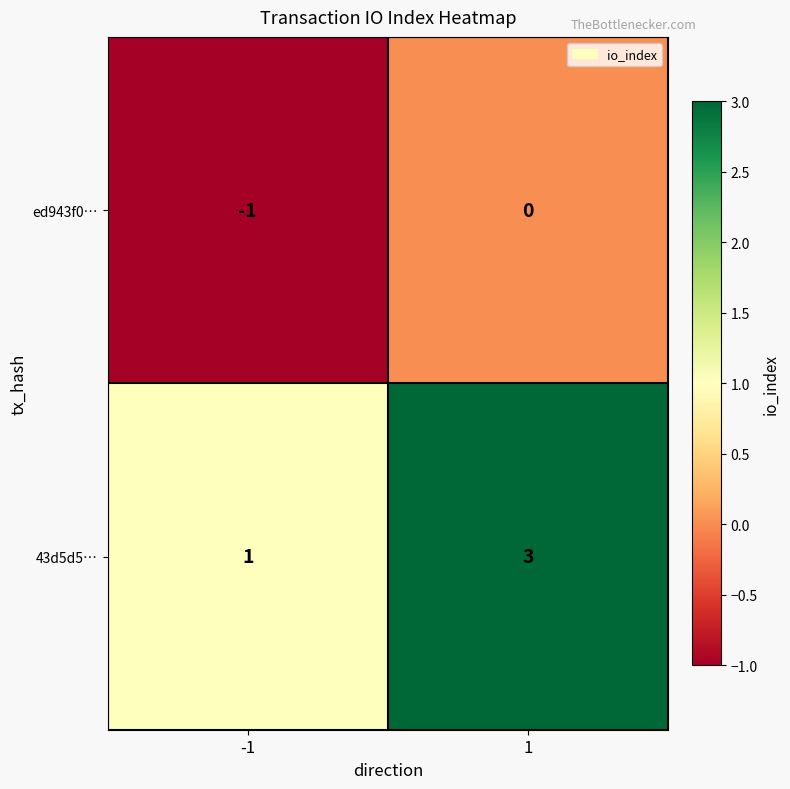

The value of 43d5d5… at 1 is 3. True or false?

True